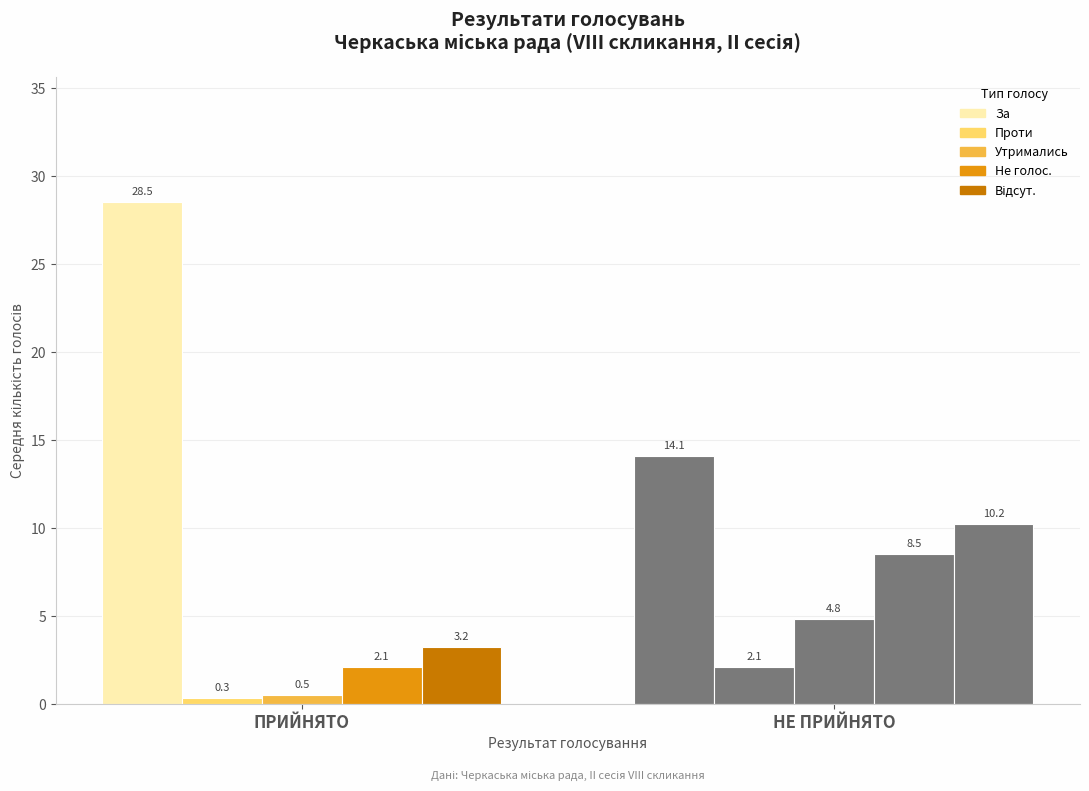

Reading right to left, extract all data points from this chart.

За: 14.1	28.5
Проти: 2.1	0.3
Утримались: 4.8	0.5
Не голос.: 8.5	2.1
Відсут.: 10.2	3.2